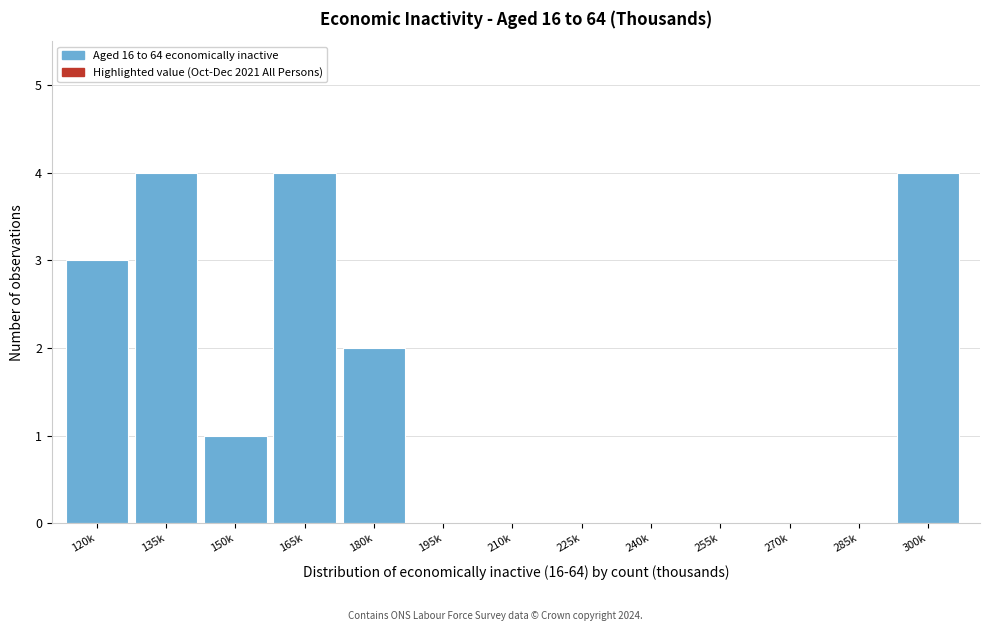

Reading left to right, list all the values displayed in this chart.

120k=3	135k=4	150k=1	165k=4	180k=2	195k=0	210k=0	225k=0	240k=0	255k=0	270k=0	285k=0	300k=4